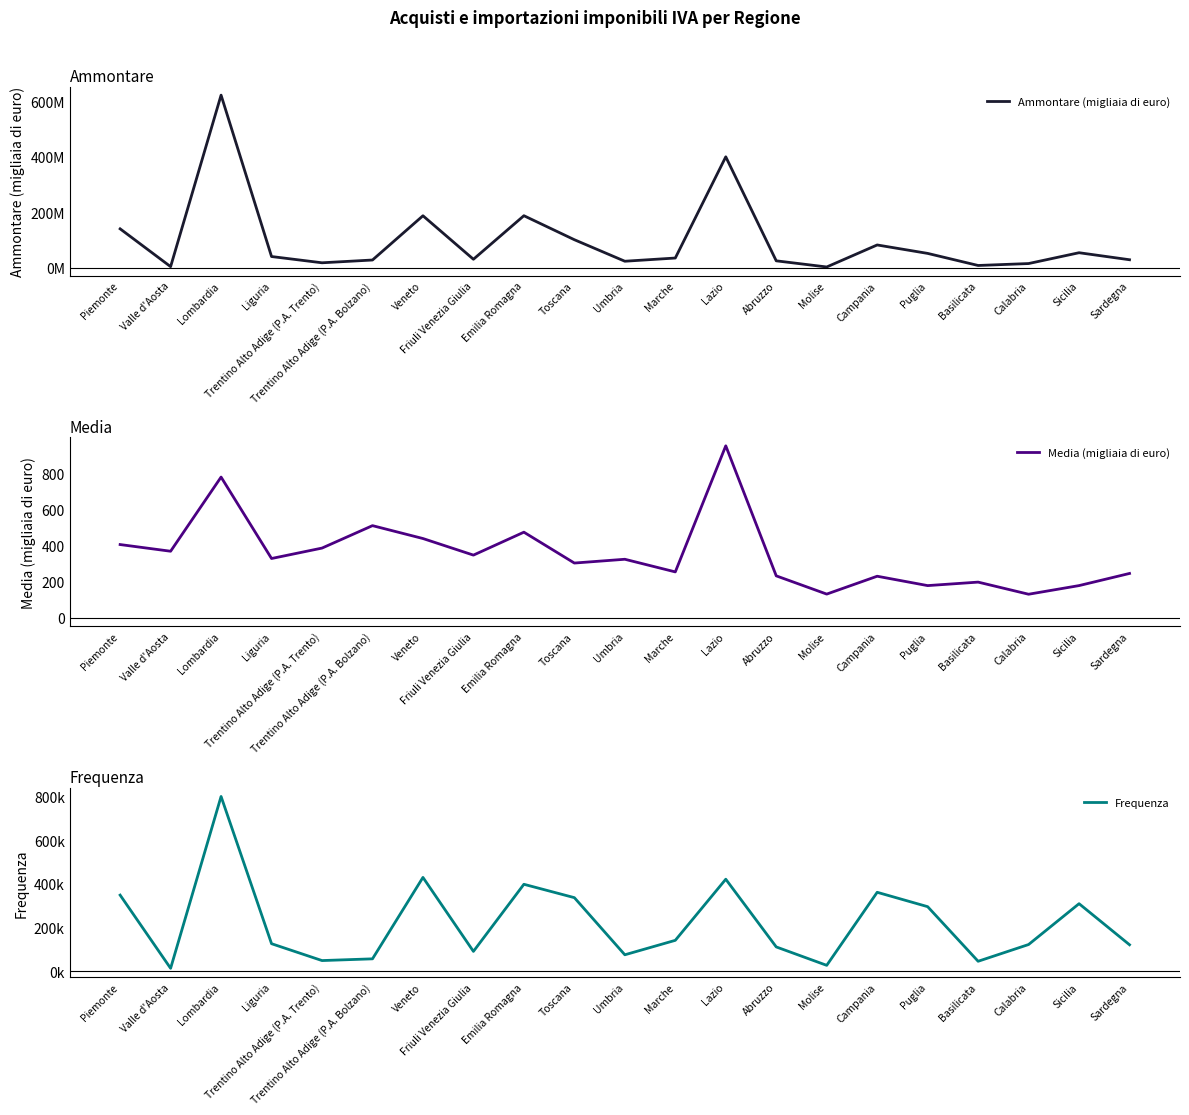

At which label does Media (migliaia di euro) reach its minimum?

Calabria